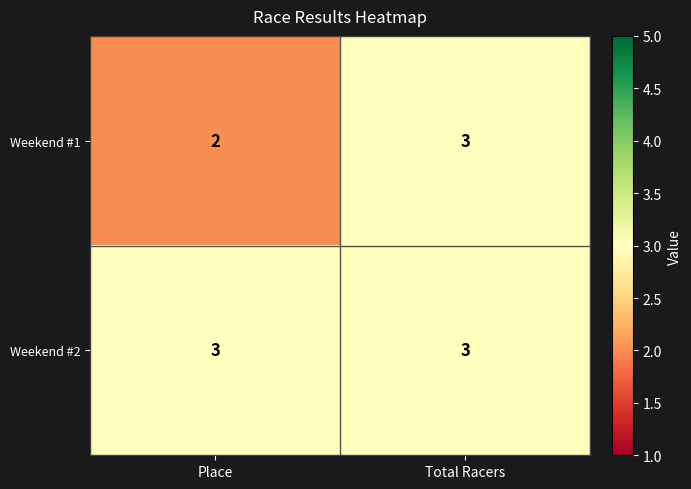

Reading left to right, transcribe all the data shown in this chart.

Weekend #1: 2	3
Weekend #2: 3	3